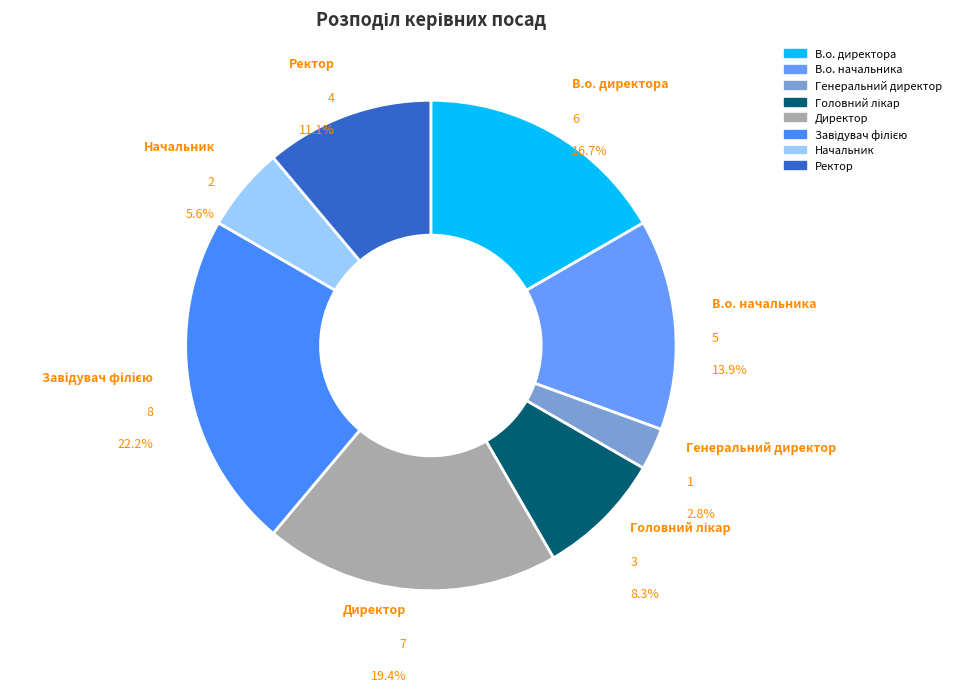

Rank the categories by value from lowest to highest.

Генеральний директор, Начальник, Головний лікар, Ректор, В.о. начальника, В.о. директора, Директор, Завідувач філією